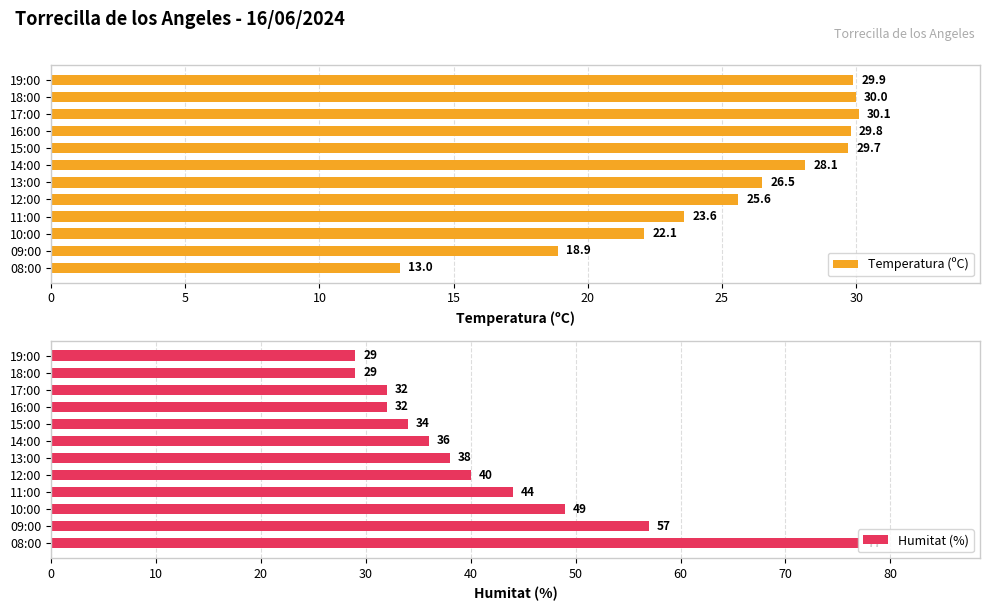

Which category has the lowest value in the Temperatura (ºC) series?

08:00